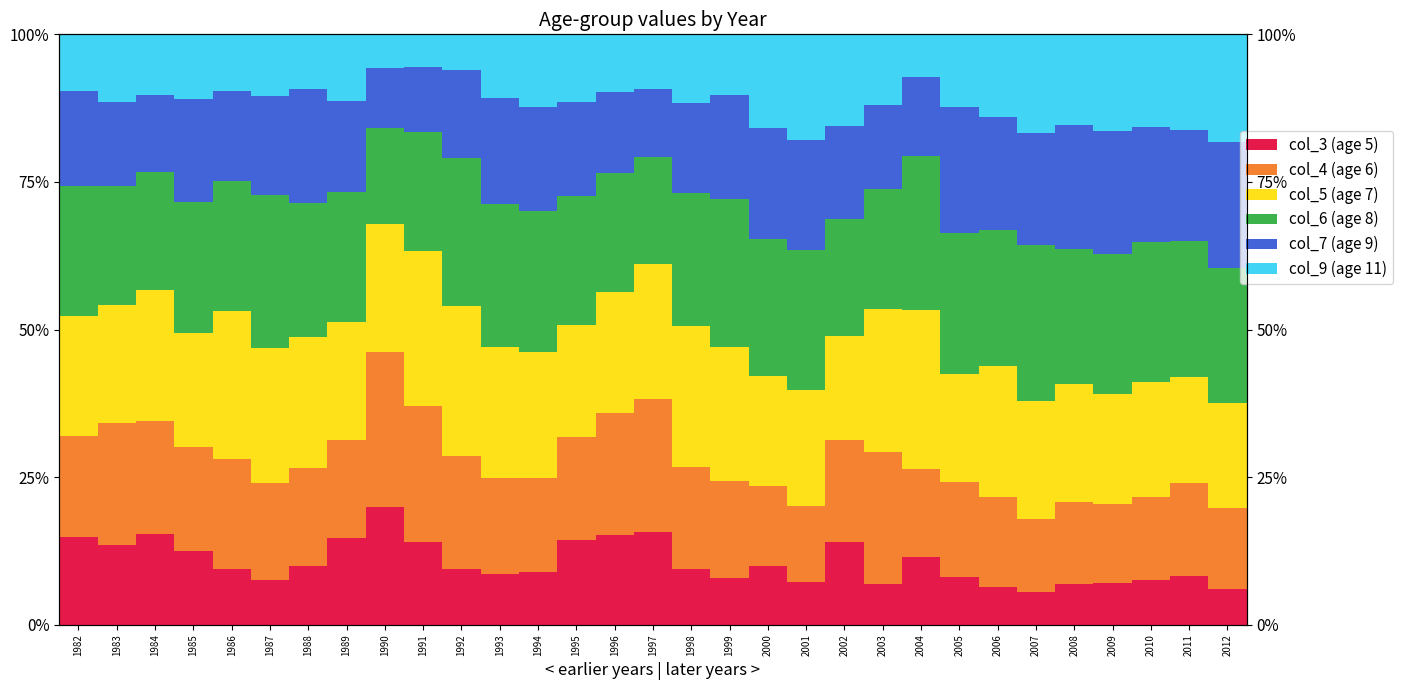

What is the approximate value of col_9 (age 11) at 1983?

11.4